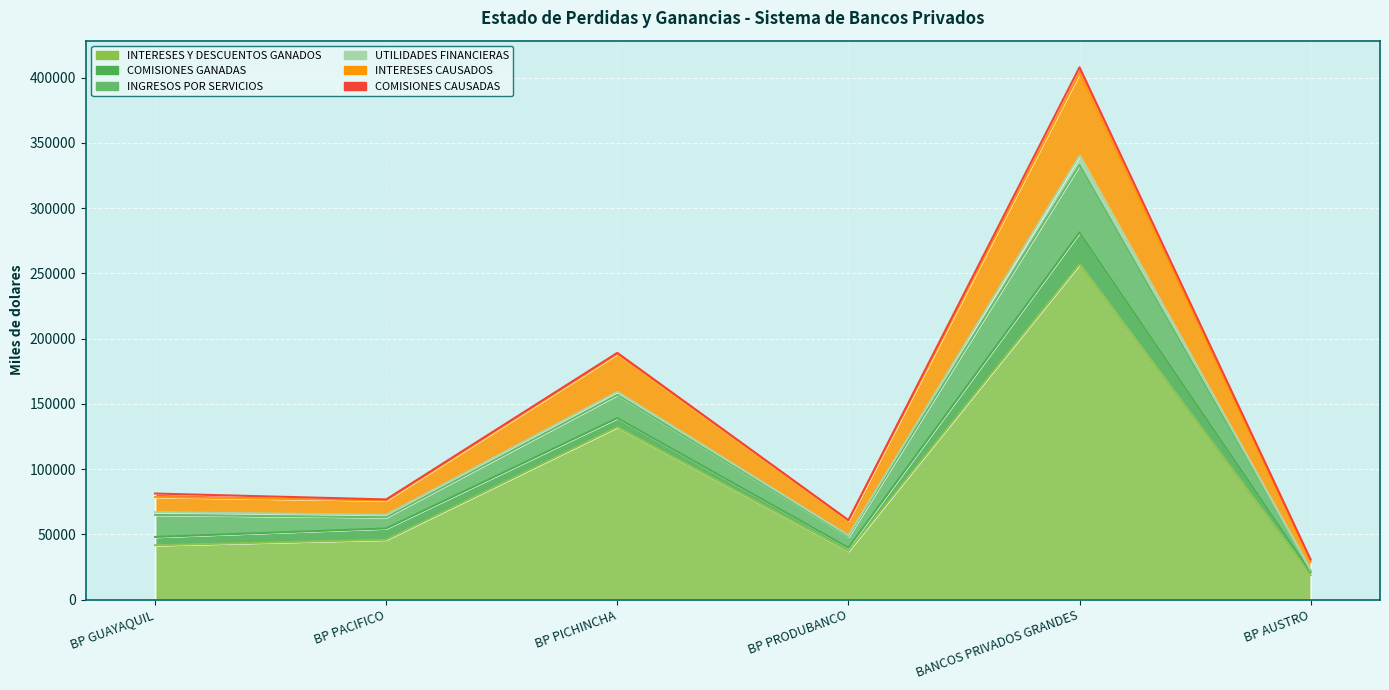

List the labels in order of INGRESOS POR SERVICIOS value, smallest first.

BP AUSTRO, BP PRODUBANCO, BP PACIFICO, BP GUAYAQUIL, BP PICHINCHA, BANCOS PRIVADOS GRANDES